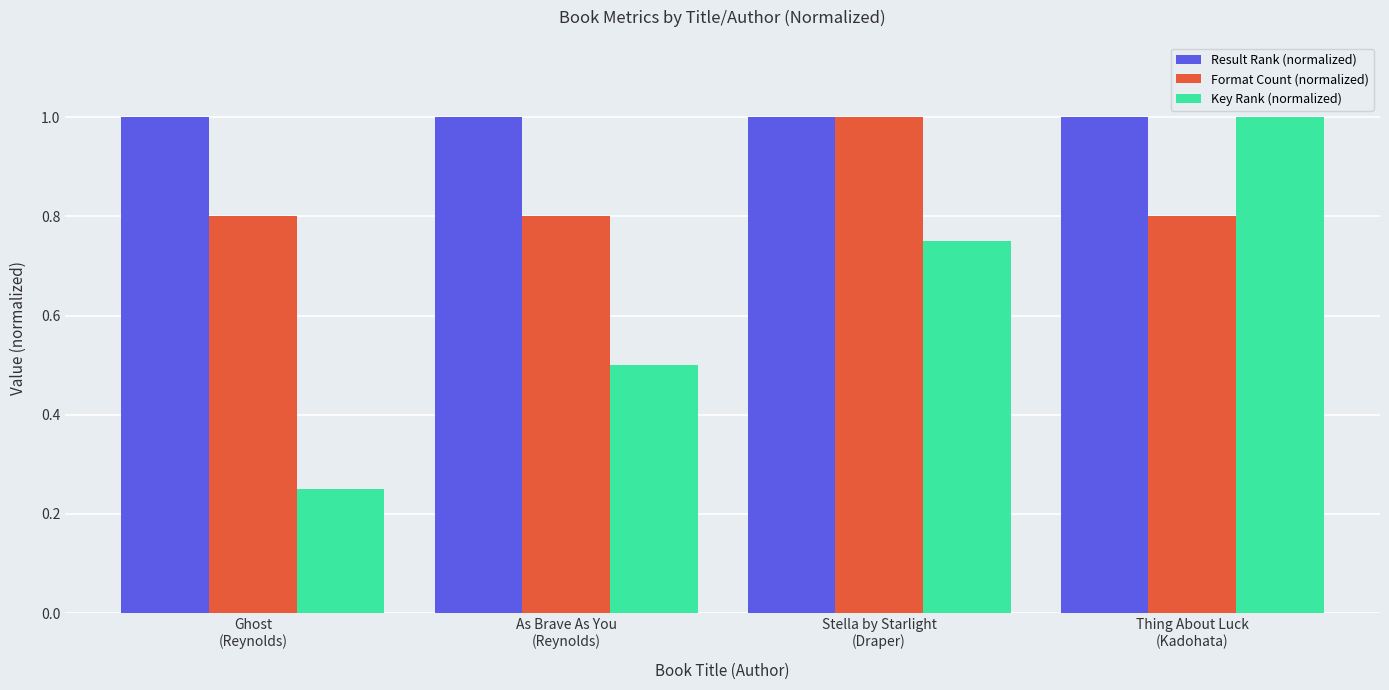

What are all the series names shown in the legend?

Result Rank (normalized), Format Count (normalized), Key Rank (normalized)